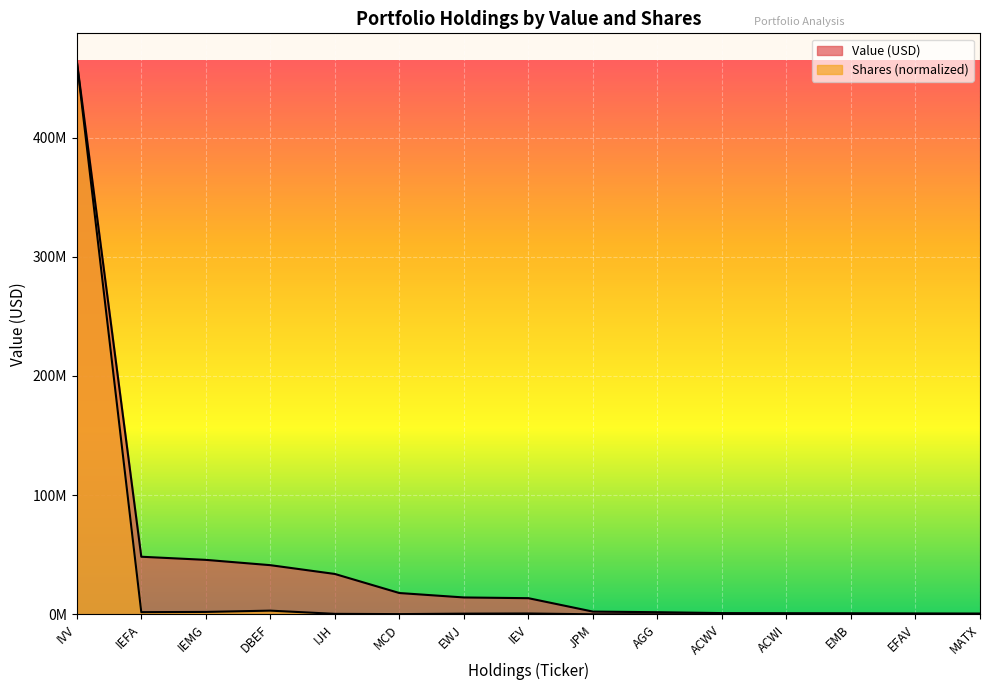

How many distinct data groups are displayed?

2